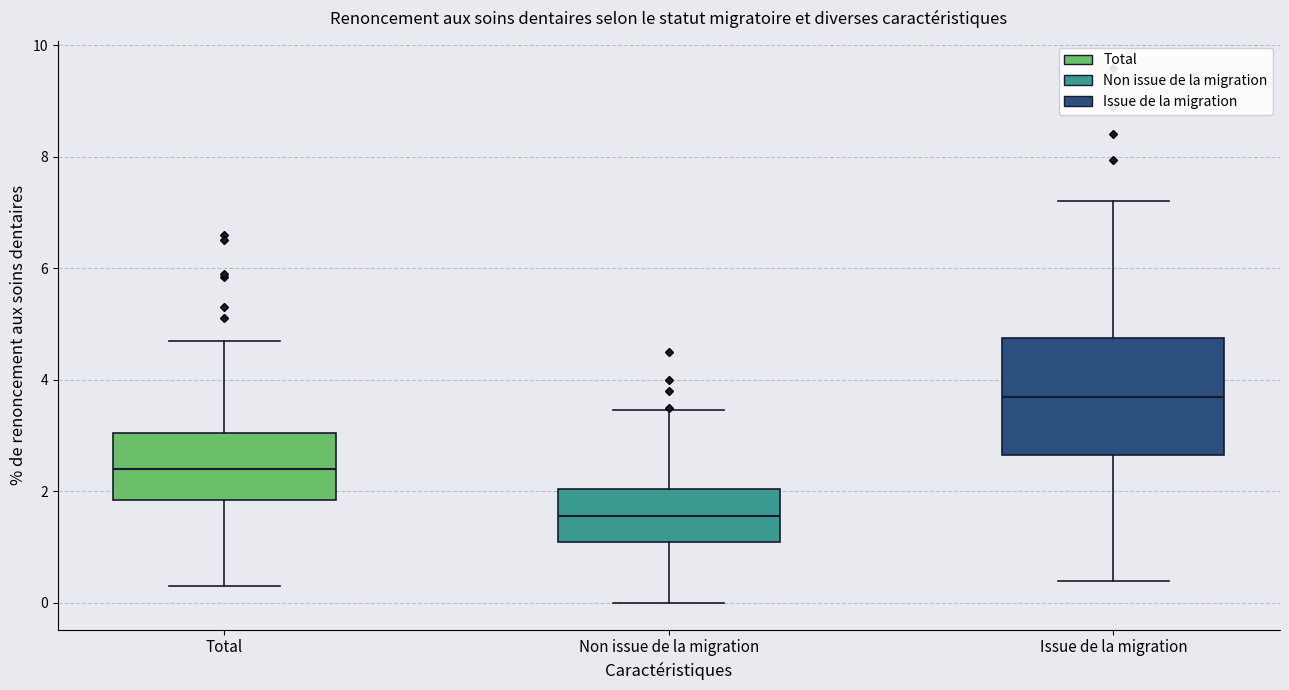

Which box's median line is the lowest?

Non issue de la migration